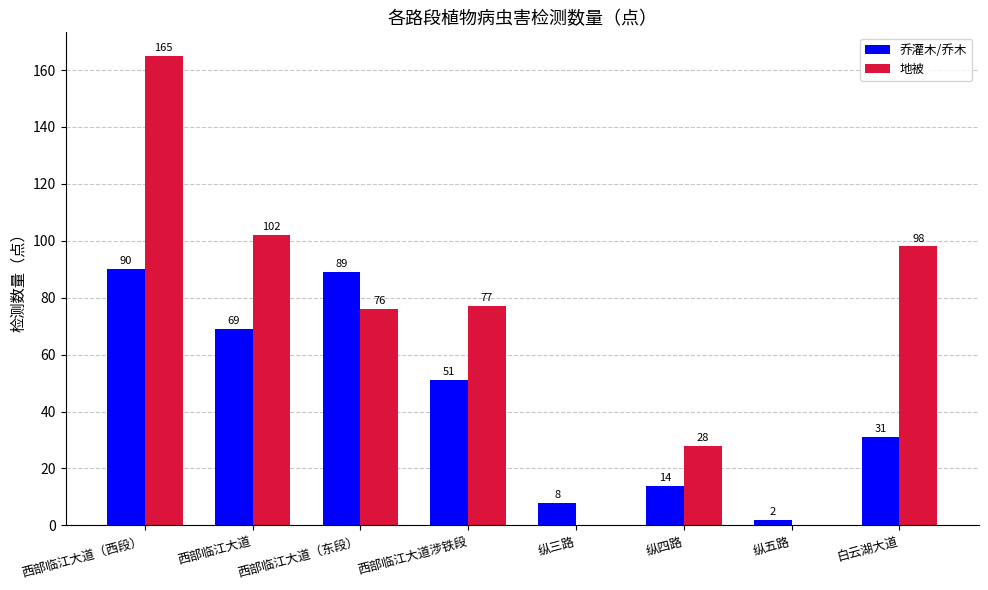

What is the sum of all 地被 values?

546